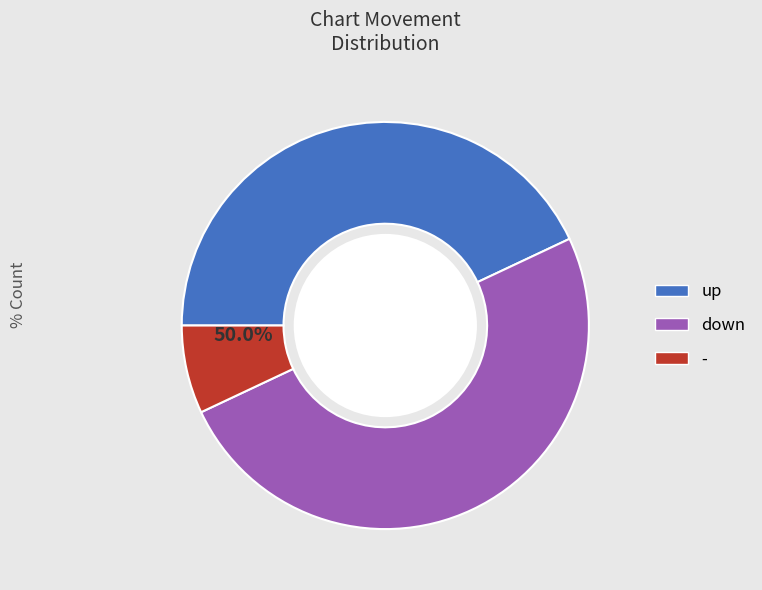

Which category has the smallest portion of the pie?

-